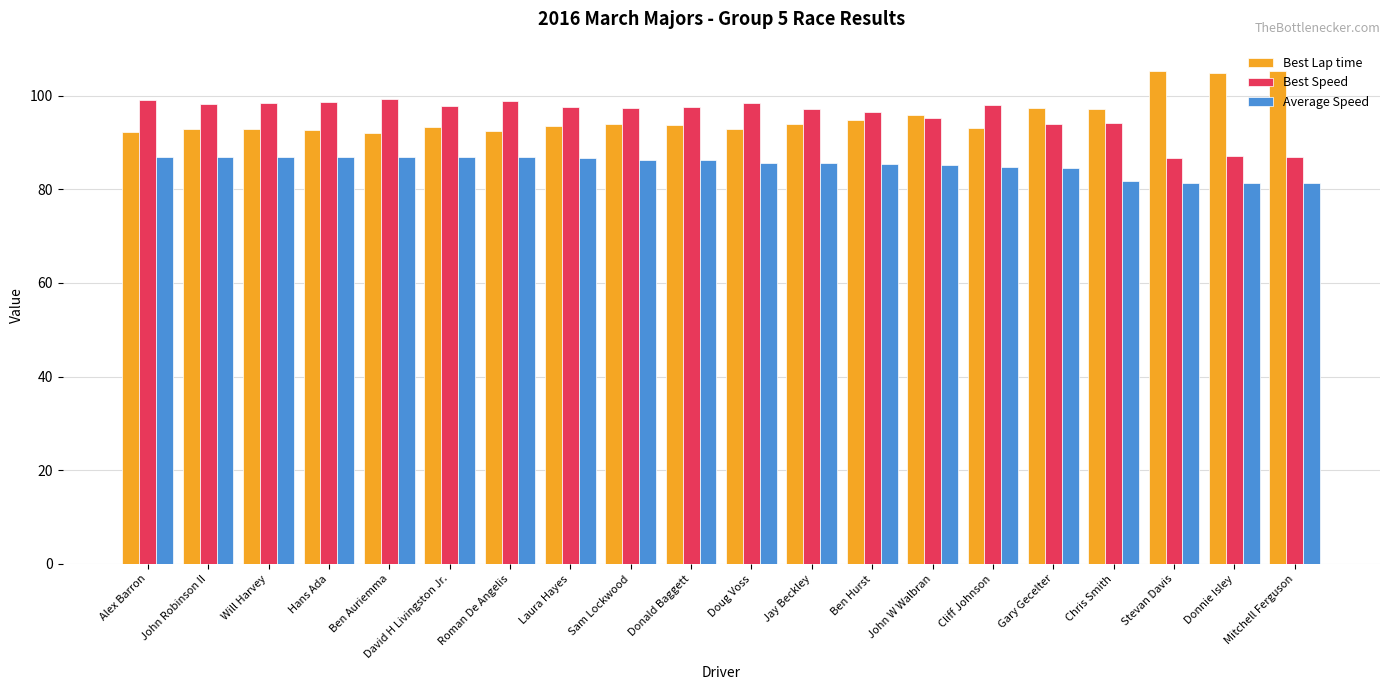

True or false: Average Speed has a value of 44.7 at Jay Beckley.

False